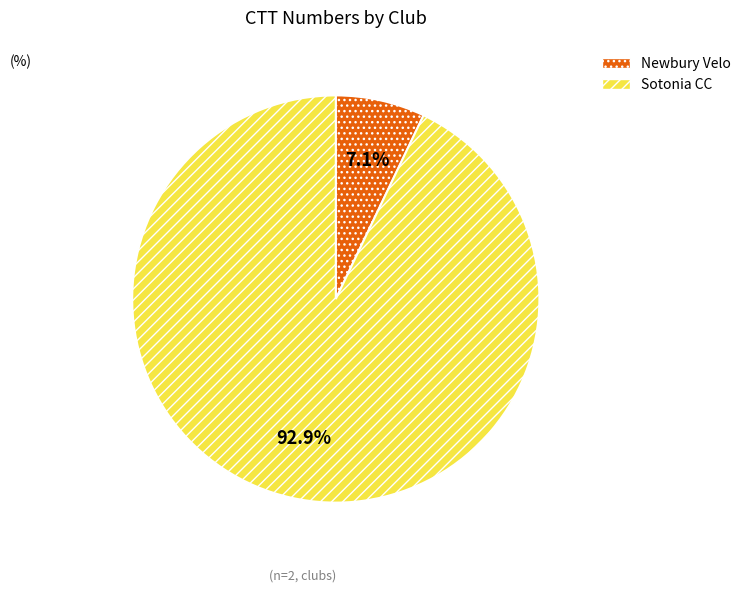

Rank the categories by value from lowest to highest.

Newbury Velo, Sotonia CC